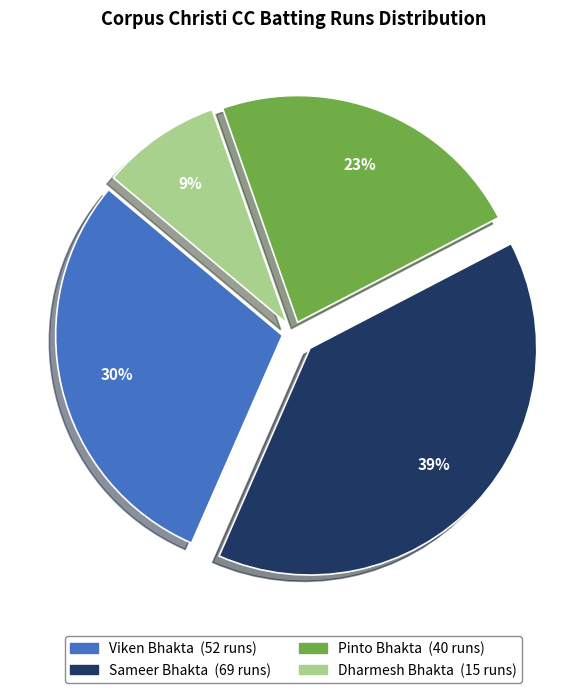

Does any single category account for the majority?

No